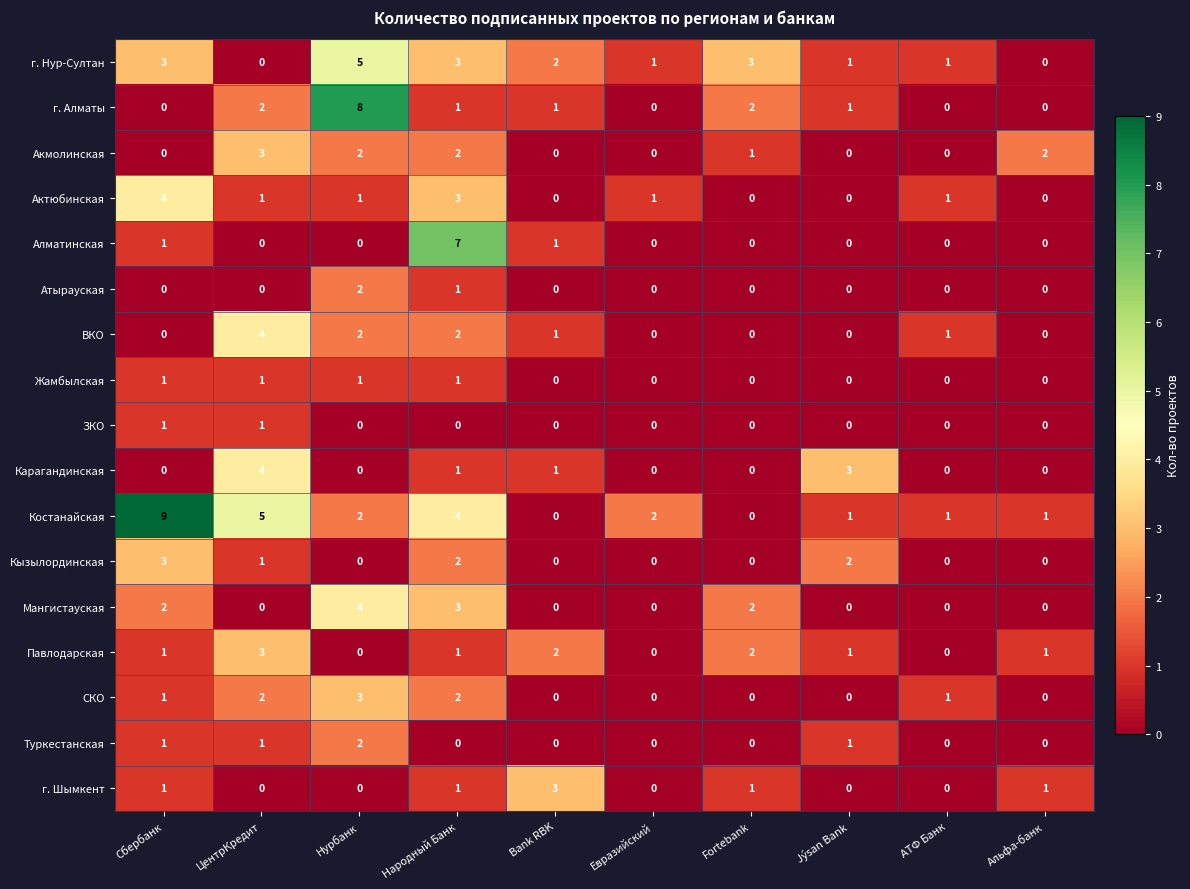

Which series has the widest spread of values?

Костанайская